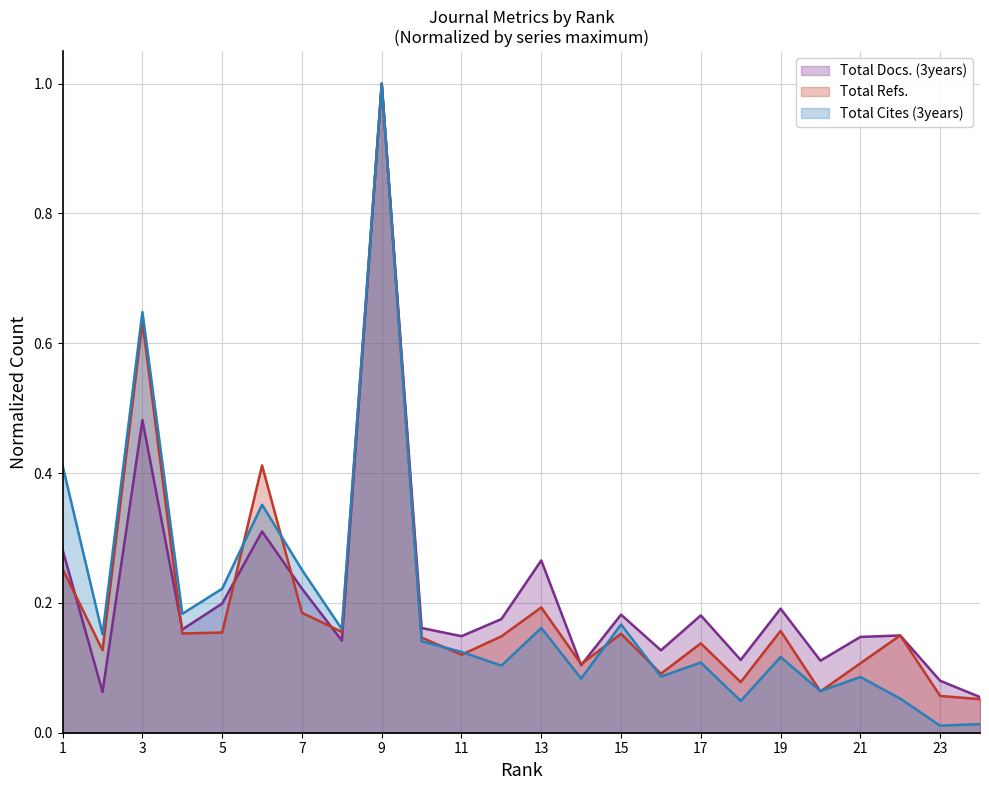

How many interior local peaks does the Total Cites (3years) series have?

8